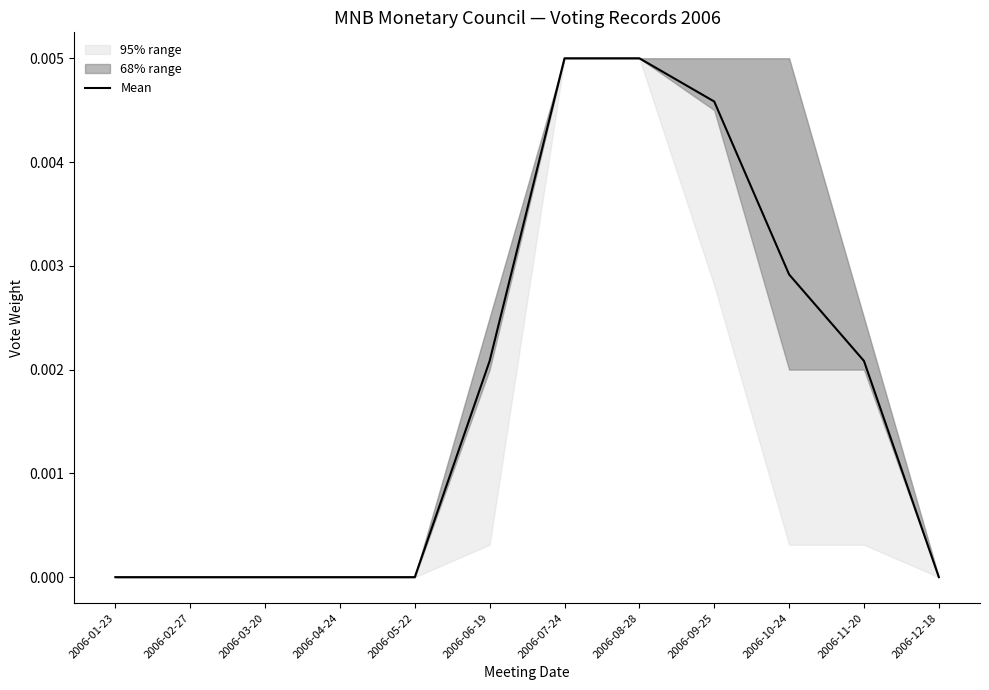

The value at 2006-03-20 is 0.0. True or false?

False